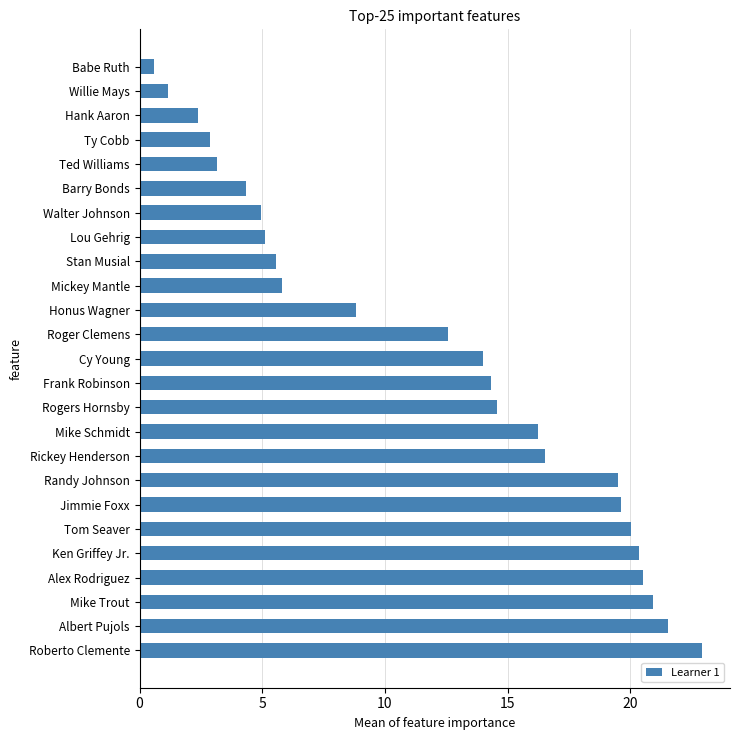

Where is the data nearest to the value 11?

Roger Clemens